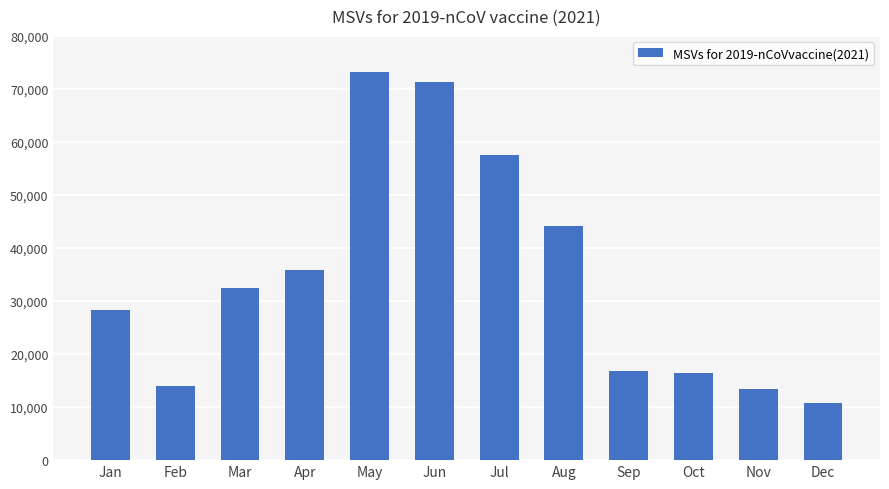

What is the maximum value shown in the chart?

73209.6